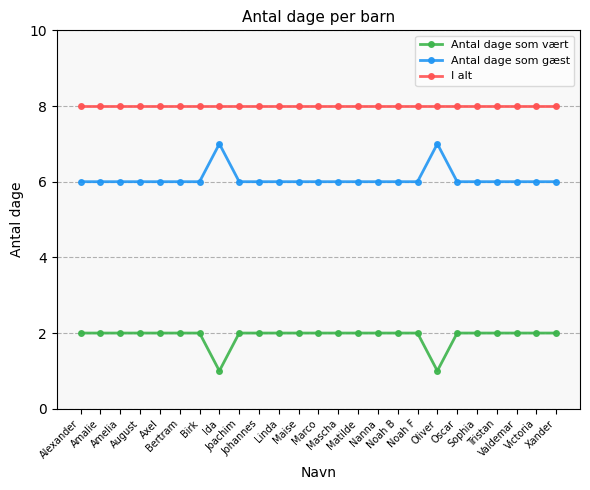

In Antal dage som vært, how many points are lower than both neighbors (excluding endpoints)?

2